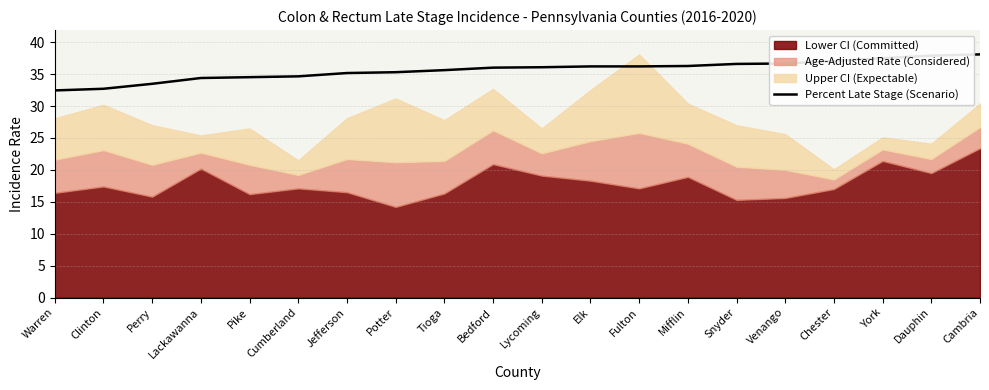

What is the value of the 16th point from the left?

36.7